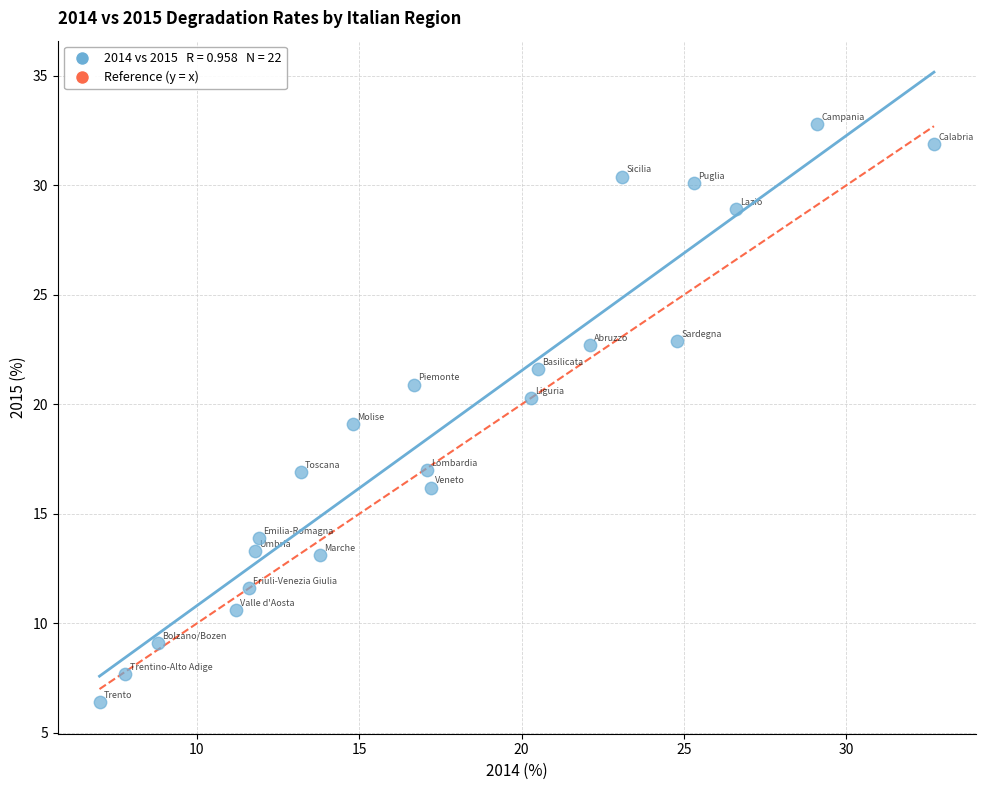

What is the range of Y values (max minus min)?

26.4